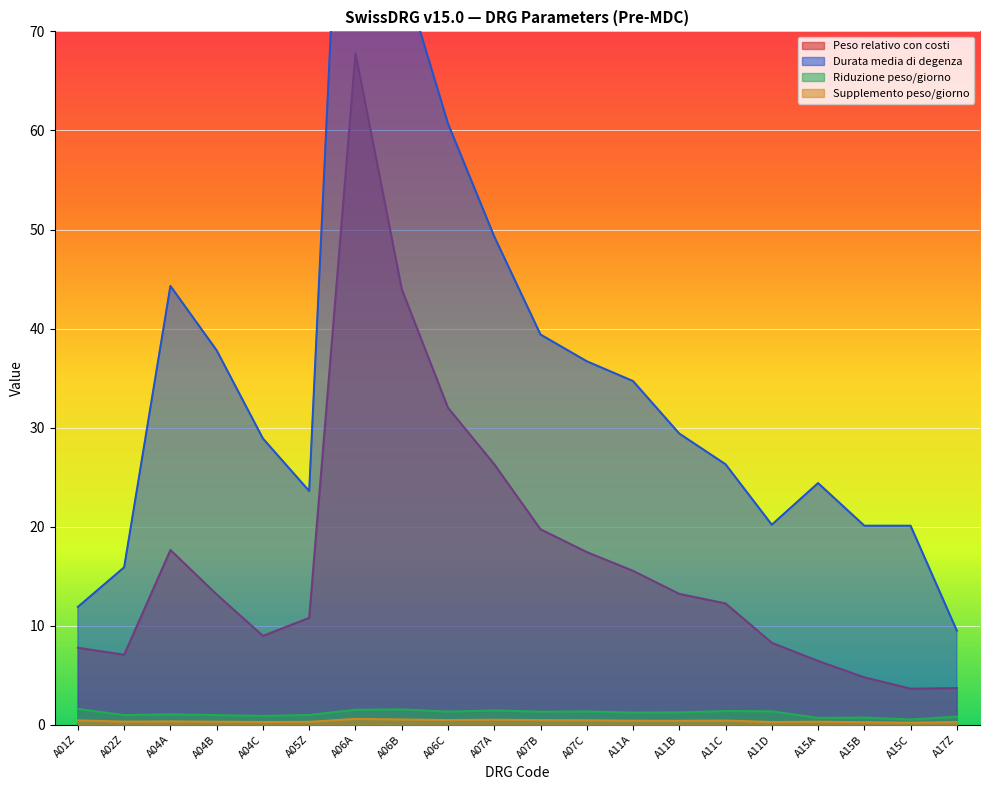

What are all the series names shown in the legend?

Peso relativo con costi, Durata media di degenza, Riduzione peso/giorno, Supplemento peso/giorno